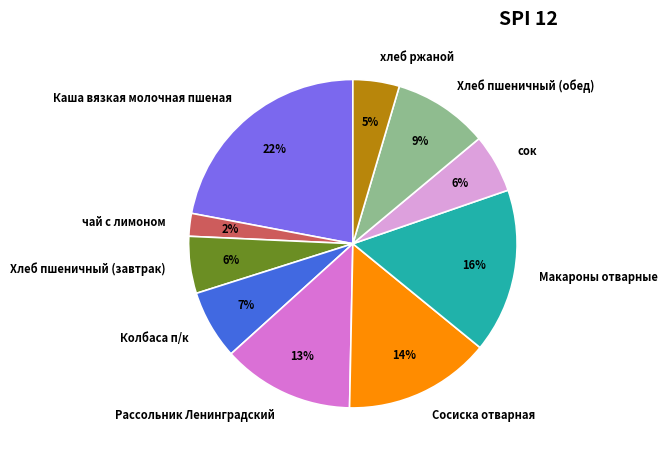

What percentage is the Сосиска отварная slice, to the nearest percent?

14%